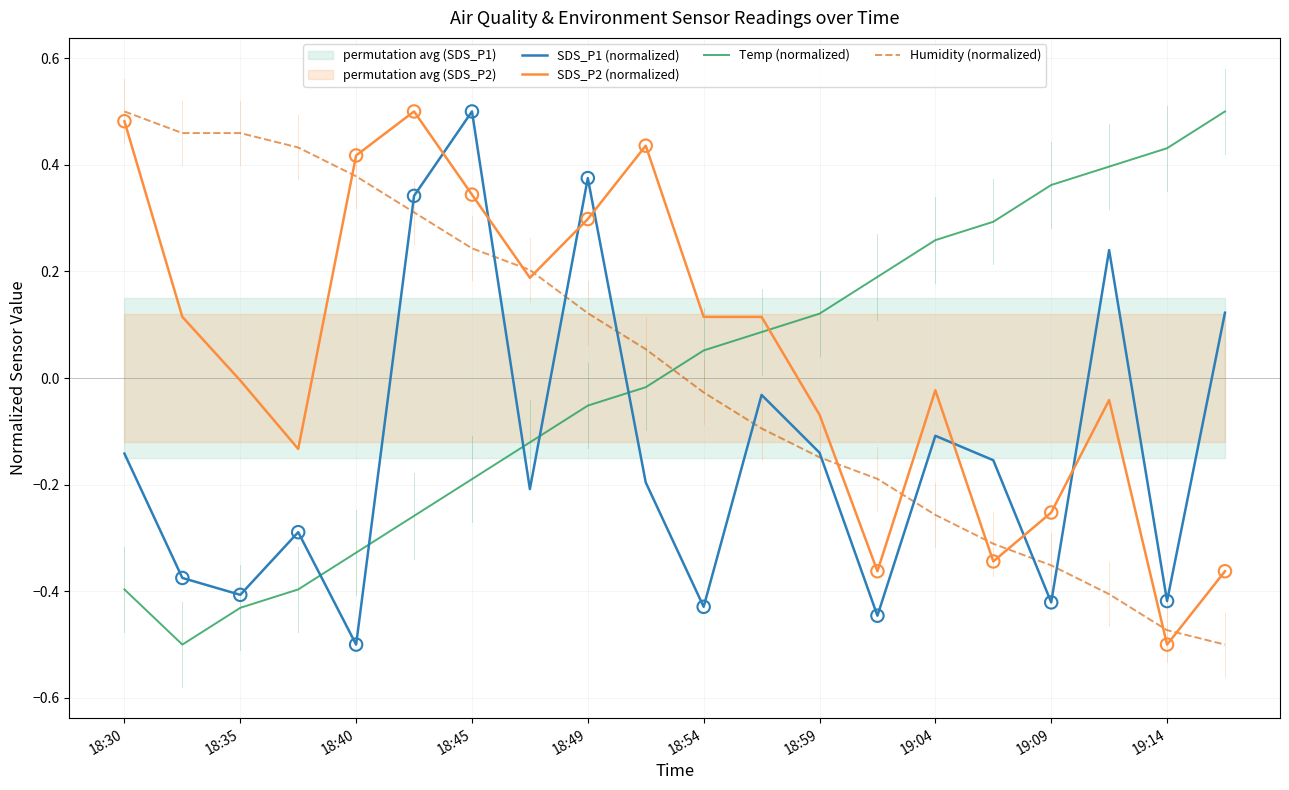

Which series reaches the minimum Y coordinate?

SDS_P1 (normalized)